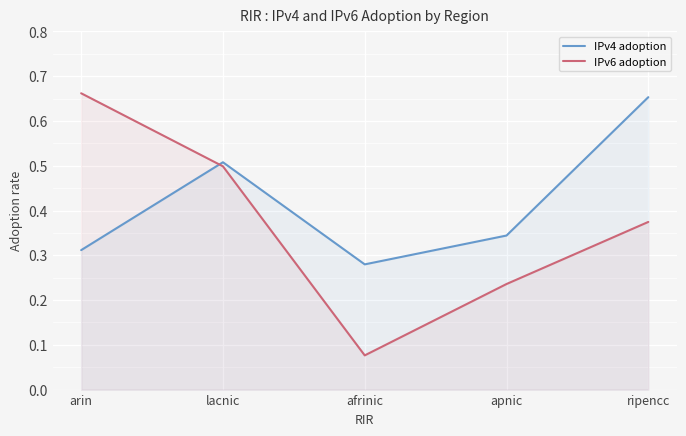

Where do IPv4 adoption and IPv6 adoption first cross each other?

arin and lacnic